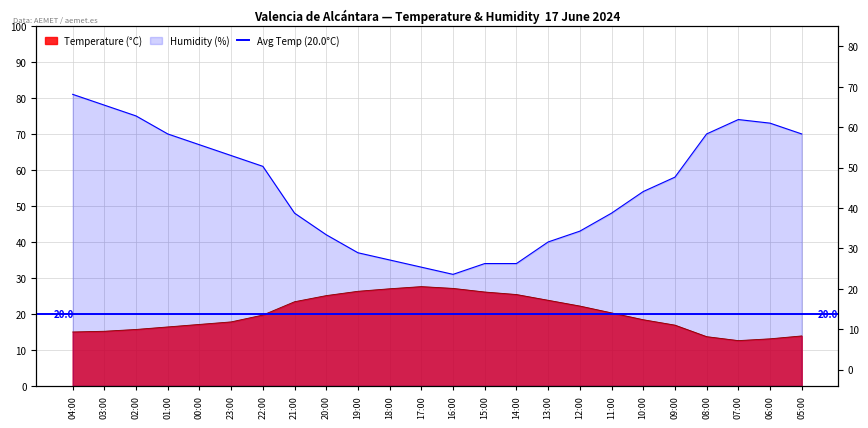

How many categories are shown in the chart?

24